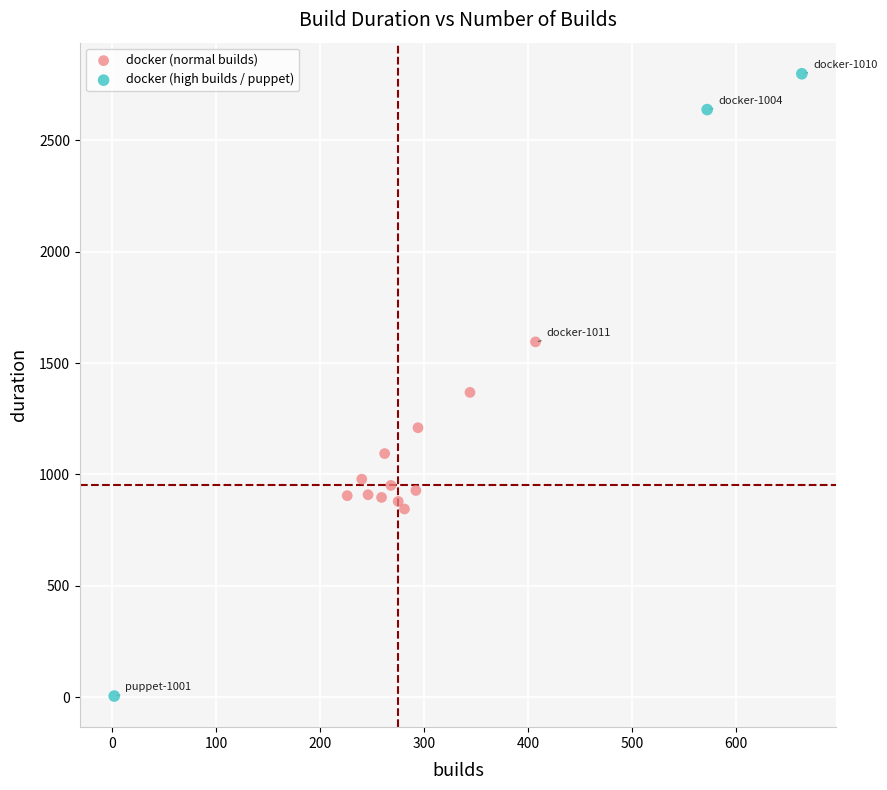

Which series contains the lowest Y value?

docker (high builds / puppet)